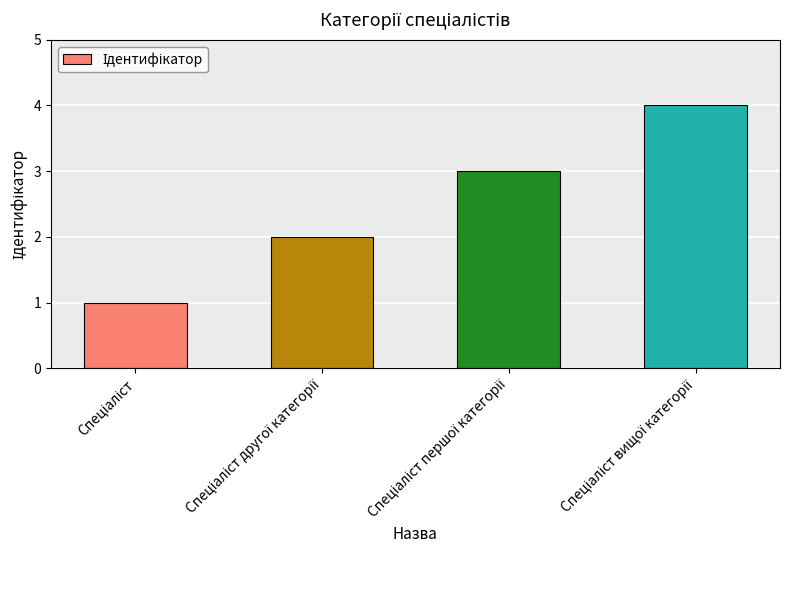

Count the number of categories in the chart.

4